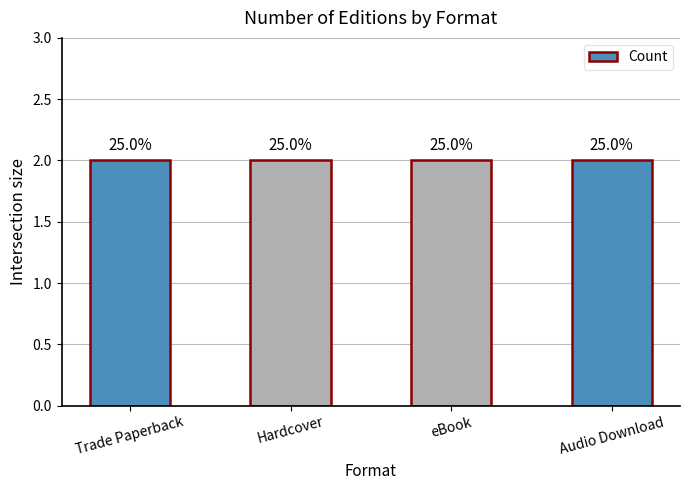

What is the ratio of the value at Audio Download to the value at Hardcover?

1.0